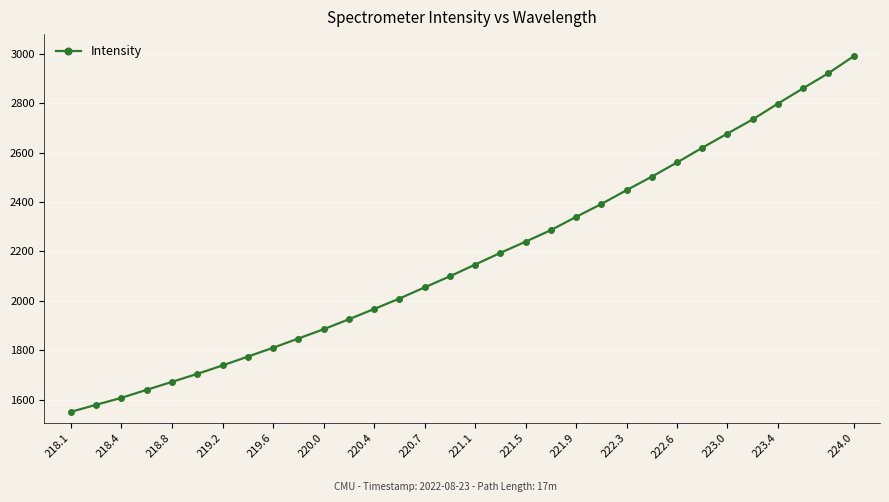

How many data points are less than 2146?

16